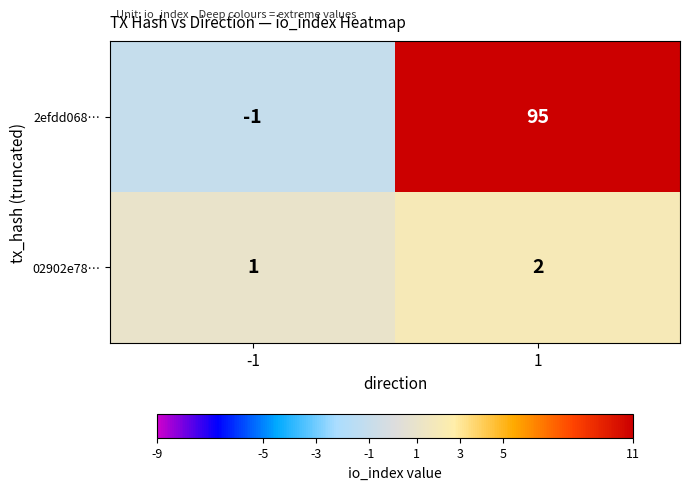

Rank the series at 1 from highest to lowest value.

2efdd068…, 02902e78…